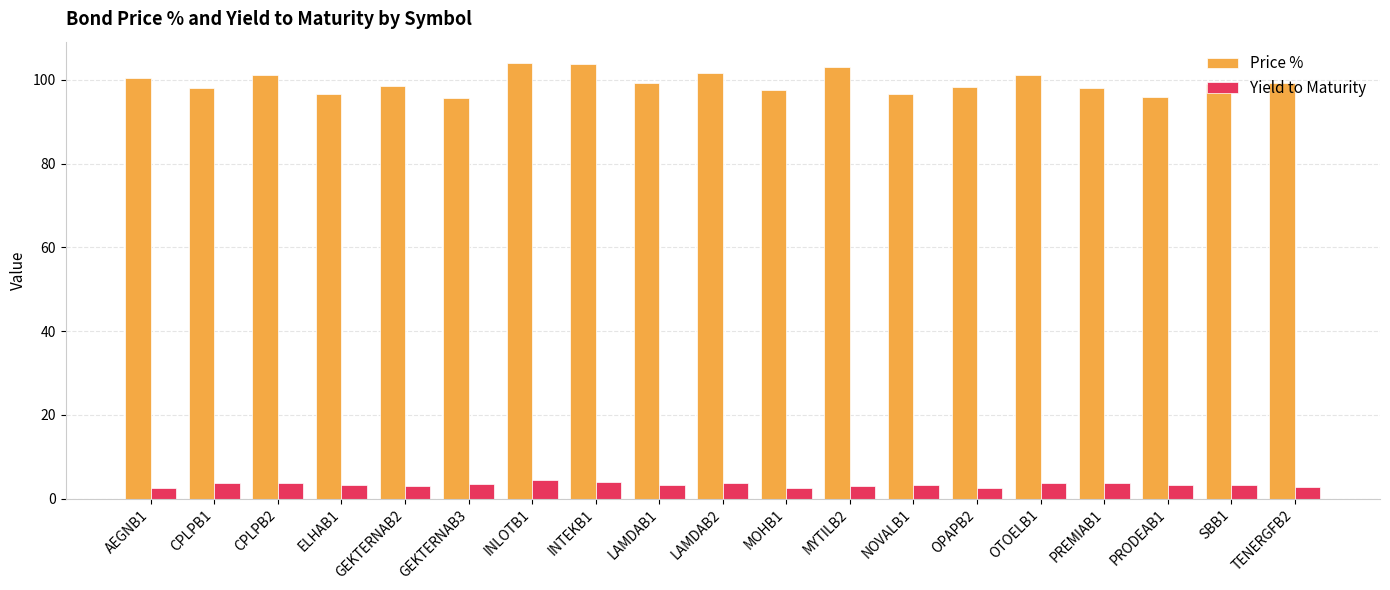

Which series has the largest range (max minus min)?

Price %